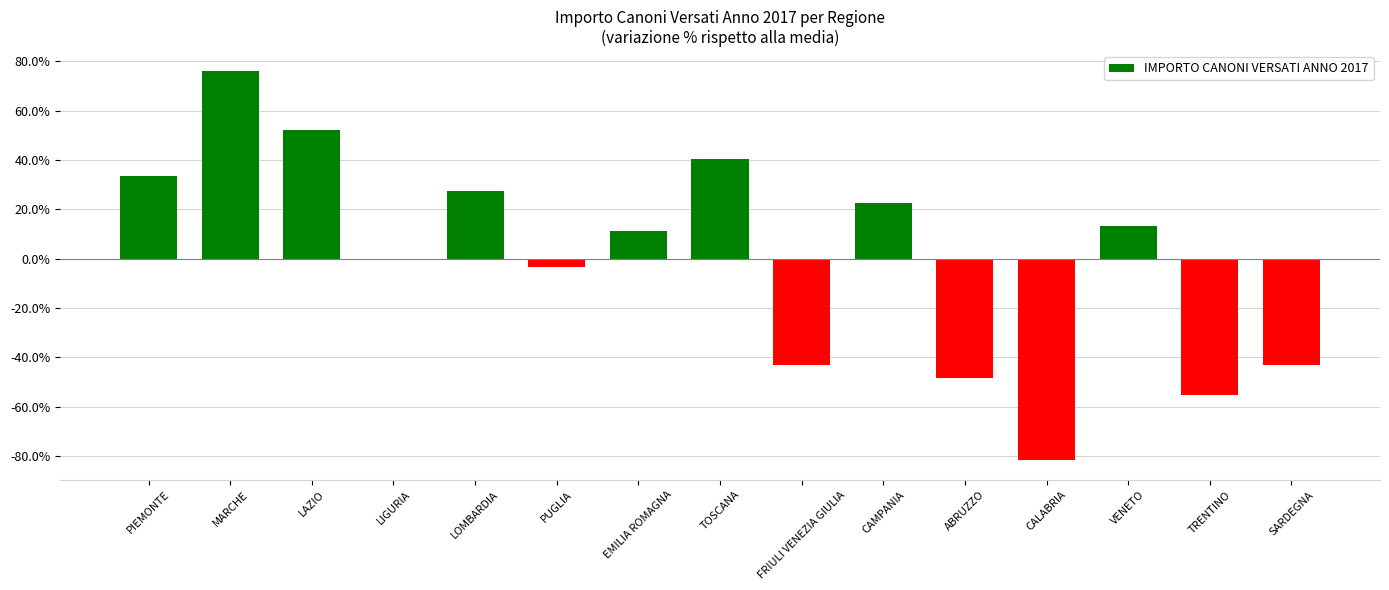

How many data points are less than 11?

7